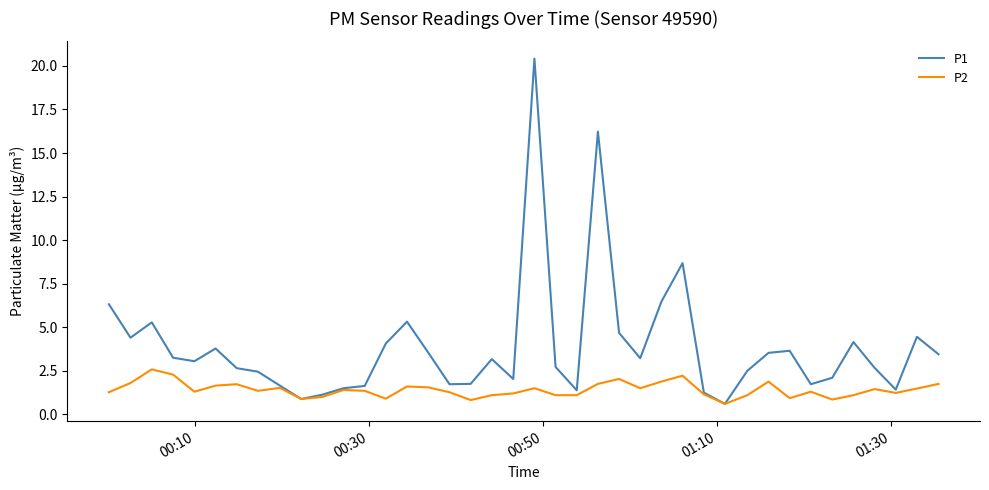

Rank the series by their average value, from highest to lowest.

P1, P2